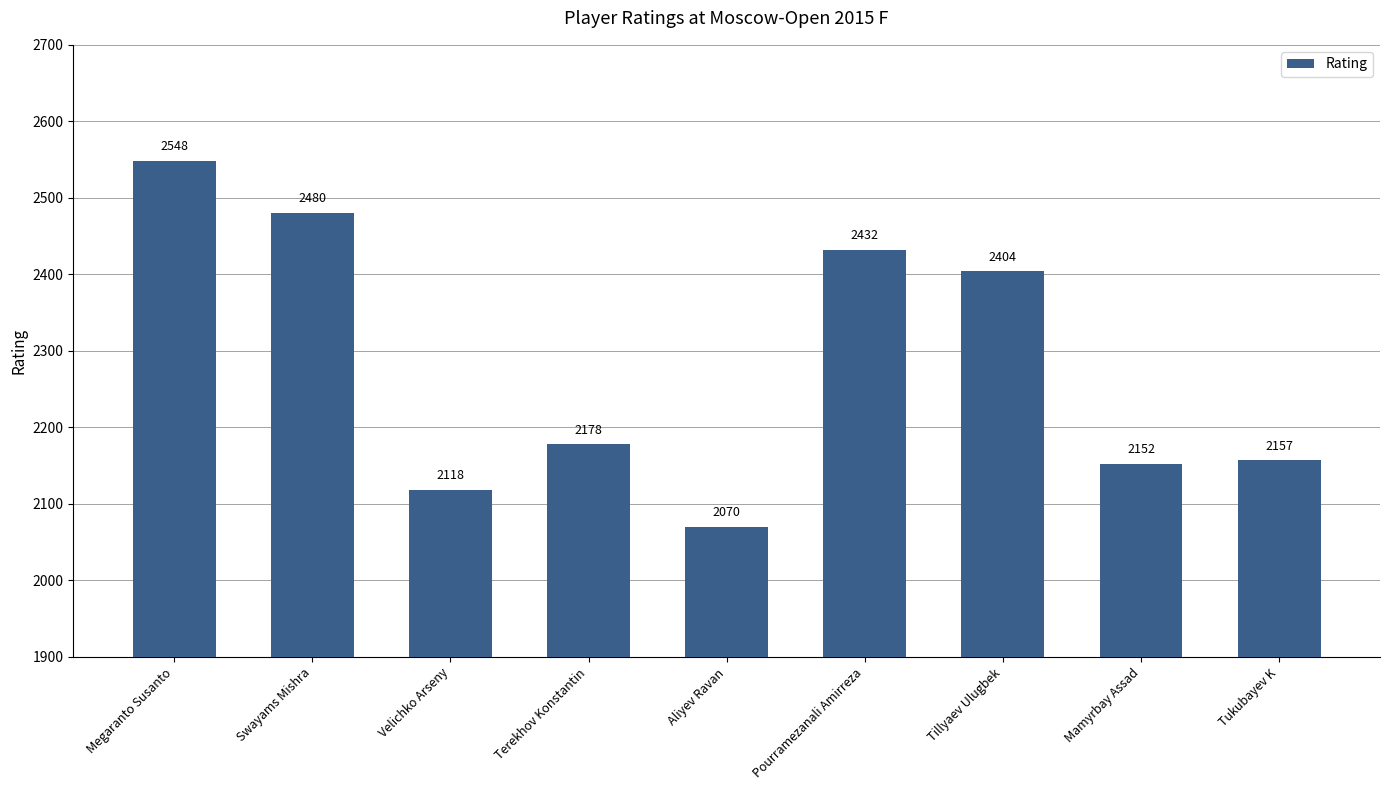

Read the value at Tillyaev Ulugbek.

2404